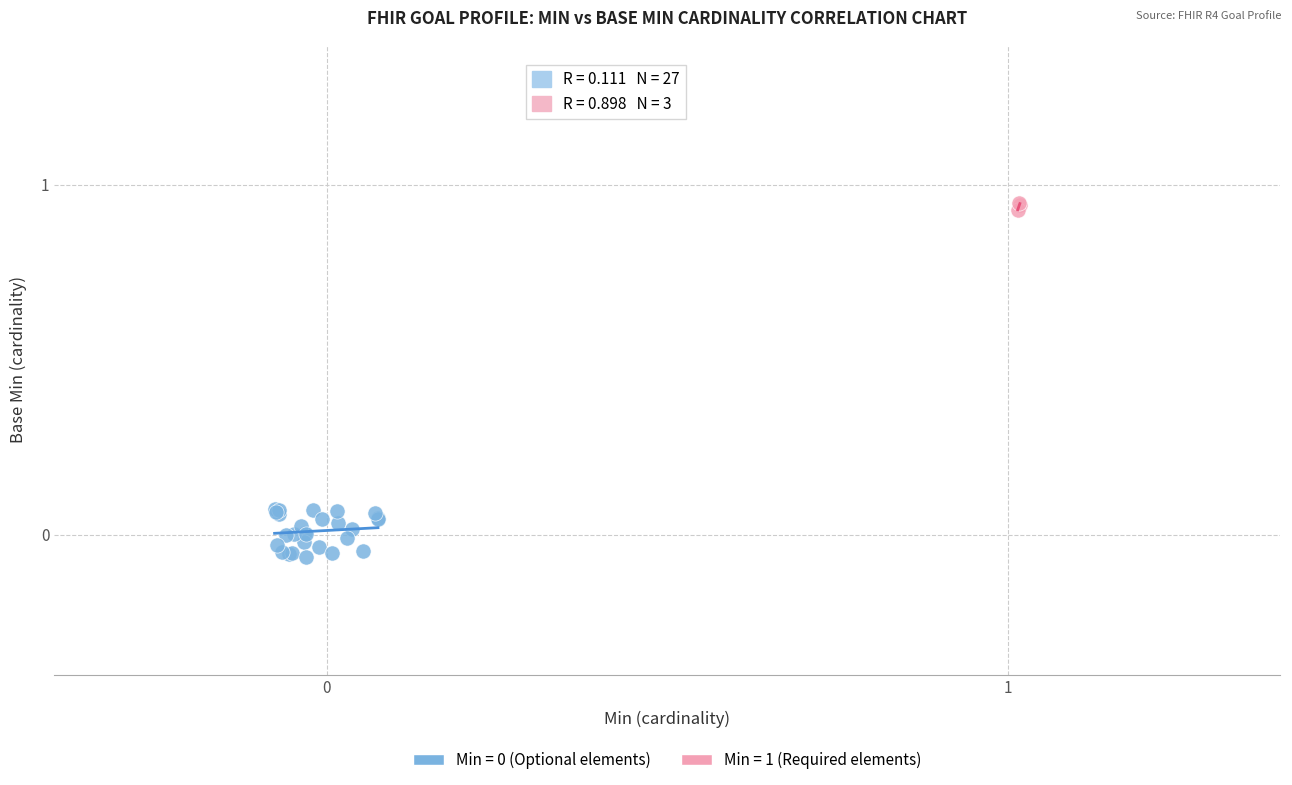

Which series reaches the maximum Y coordinate?

Min = 1 (Required elements)